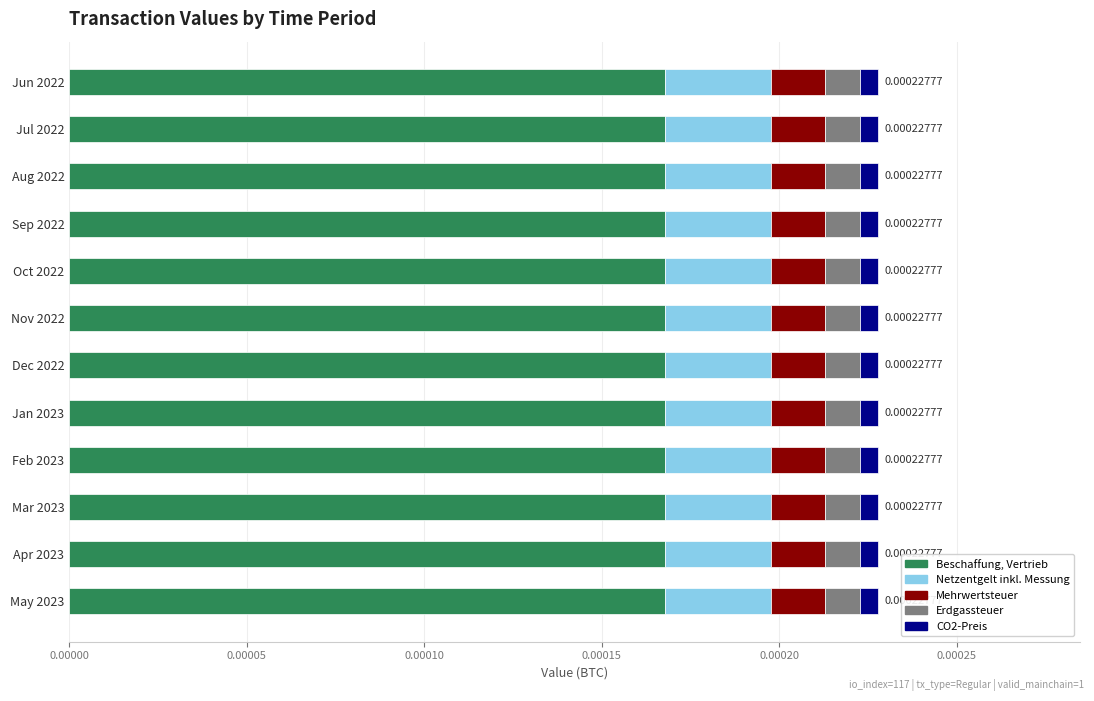

Reading left to right, what are all the values shown in this chart?

Beschaffung, Vertrieb: 0.0	0.0	0.0	0.0	0.0	0.0	0.0	0.0	0.0	0.0	0.0	0.0
Netzentgelt inkl. Messung: 0.0	0.0	0.0	0.0	0.0	0.0	0.0	0.0	0.0	0.0	0.0	0.0
Mehrwertsteuer: 0.0	0.0	0.0	0.0	0.0	0.0	0.0	0.0	0.0	0.0	0.0	0.0
Erdgassteuer: 0.0	0.0	0.0	0.0	0.0	0.0	0.0	0.0	0.0	0.0	0.0	0.0
CO2-Preis: 0.0	0.0	0.0	0.0	0.0	0.0	0.0	0.0	0.0	0.0	0.0	0.0